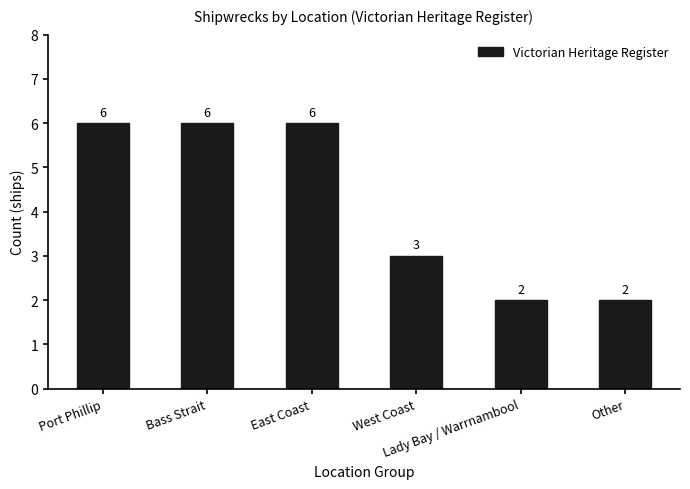

What is the difference between the maximum and minimum values?

4